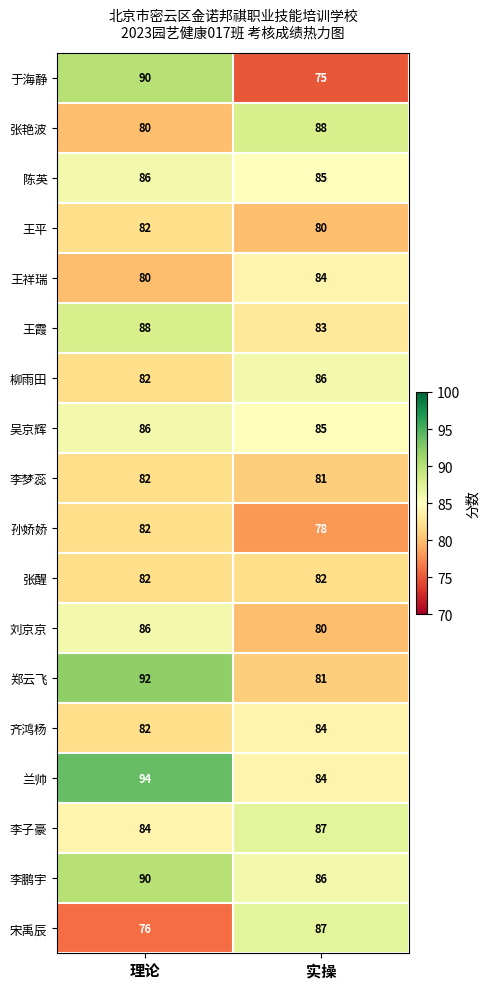

Which label corresponds to the smallest value in the chart?

实操